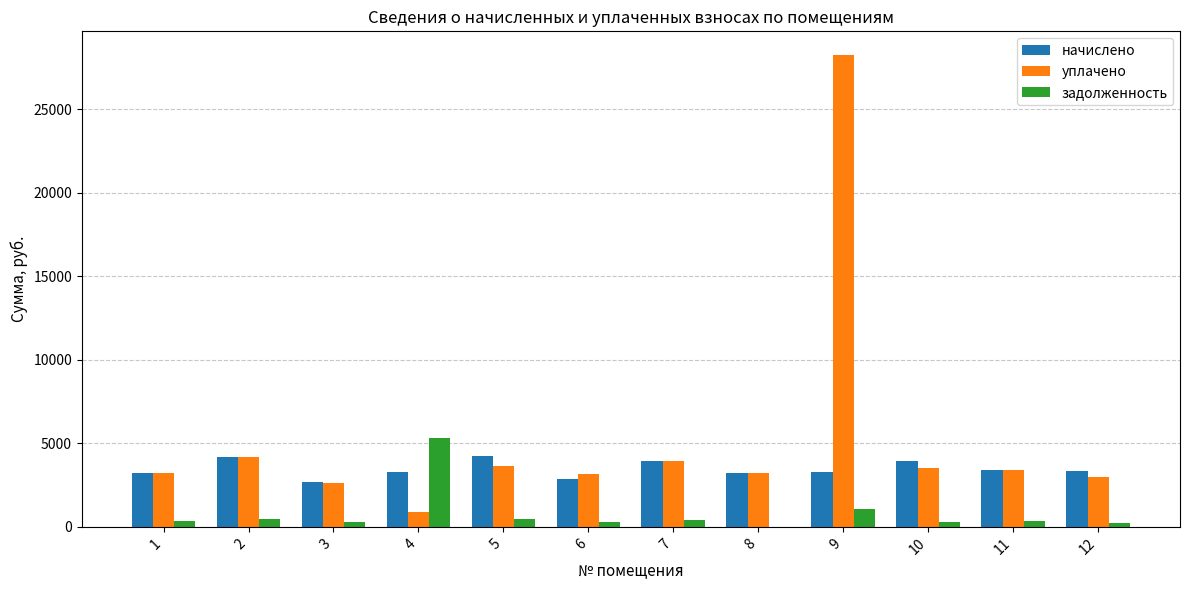

How many data points in задолженность are above 379?

6